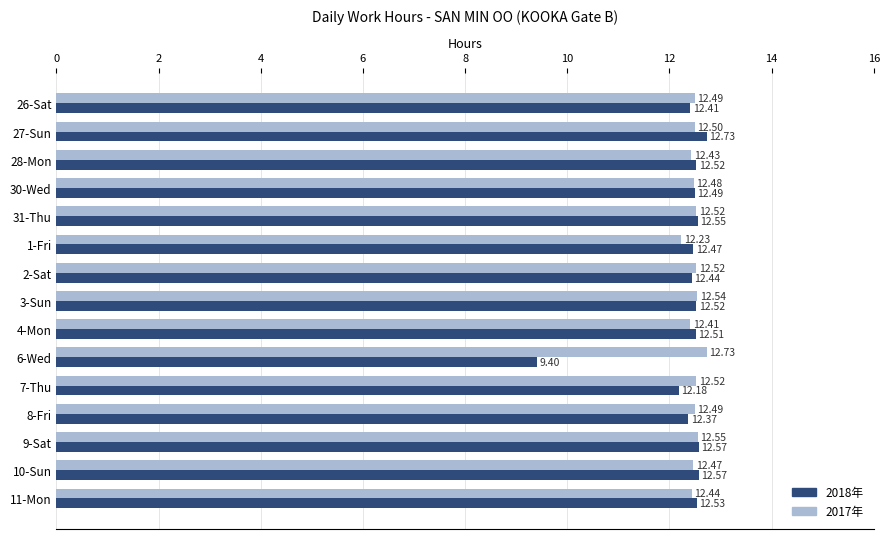

What is the difference between the second highest and minimum values in the 2018年 series?

3.2